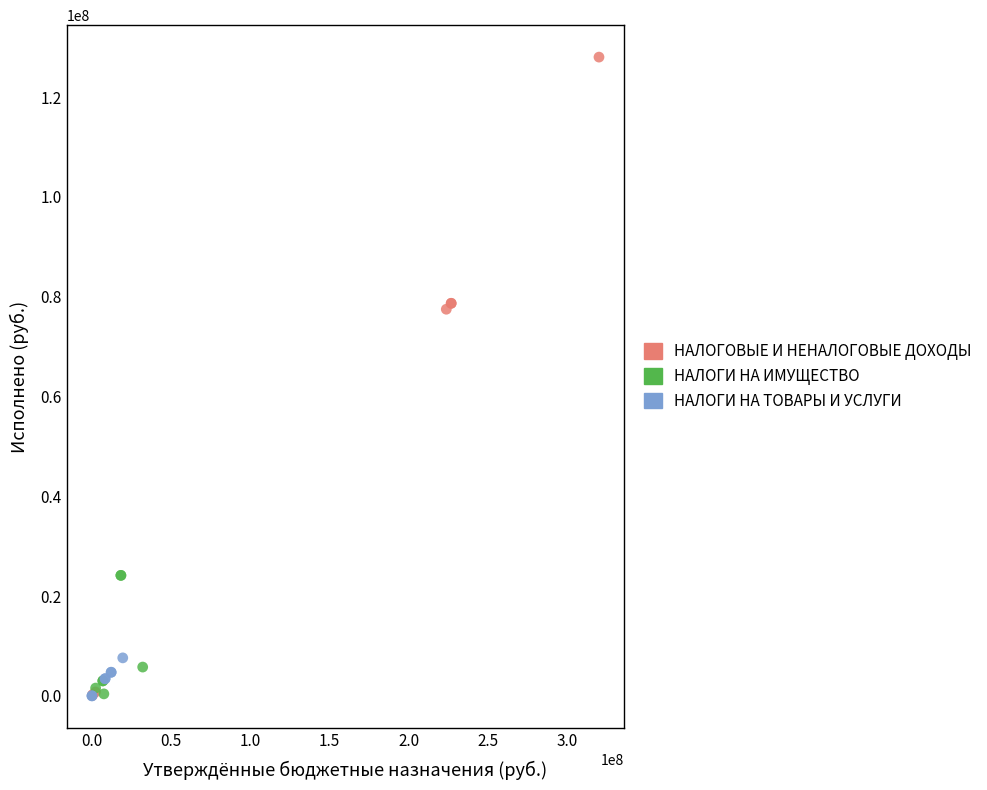

Which series has the widest spread of Y values?

НАЛОГОВЫЕ И НЕНАЛОГОВЫЕ ДОХОДЫ